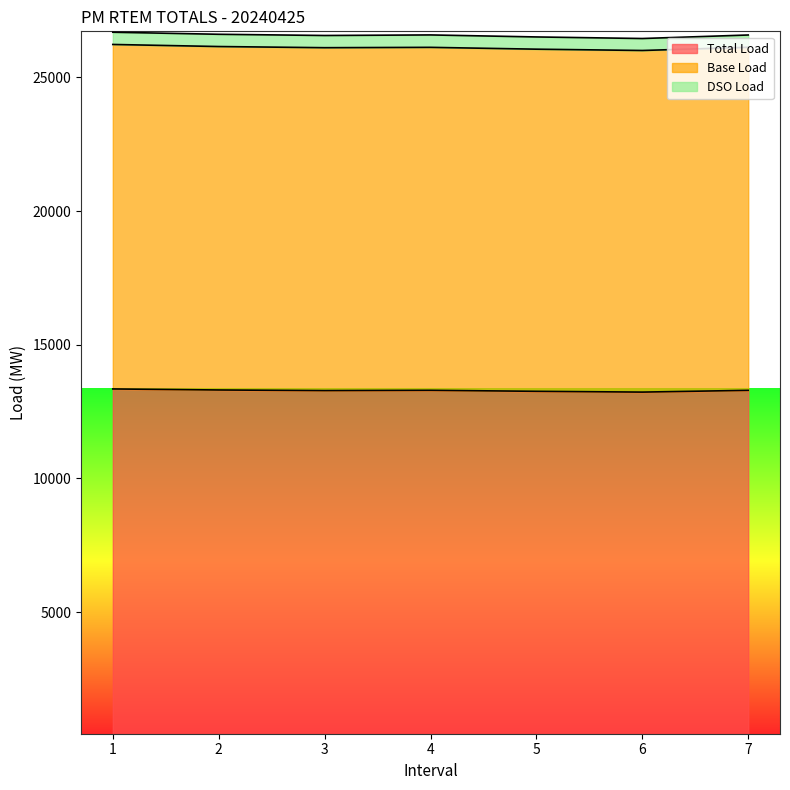

What is the difference between the maximum and minimum values in the Total Load series?

117.8